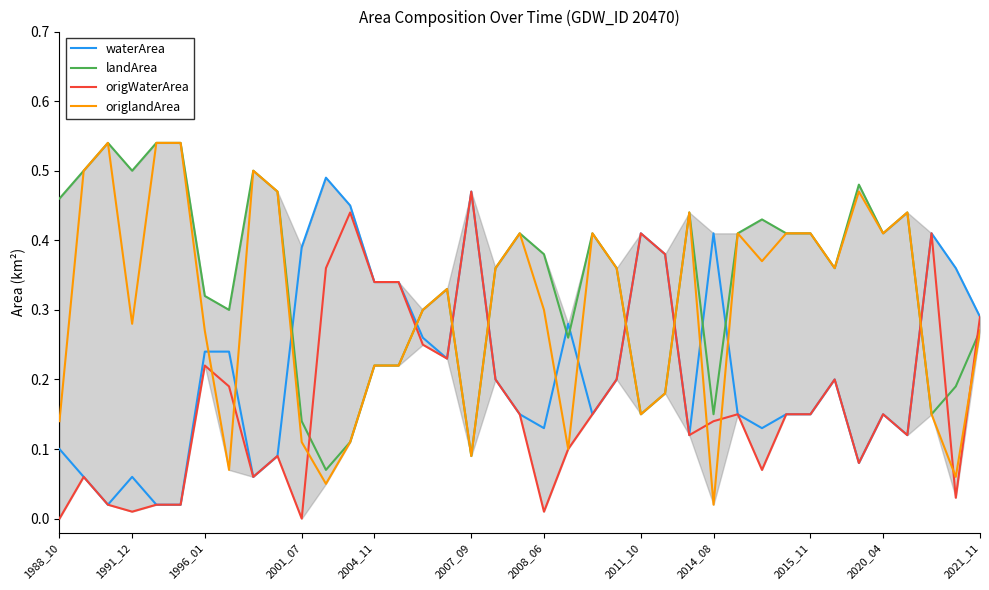

Count the number of data series in this chart.

4